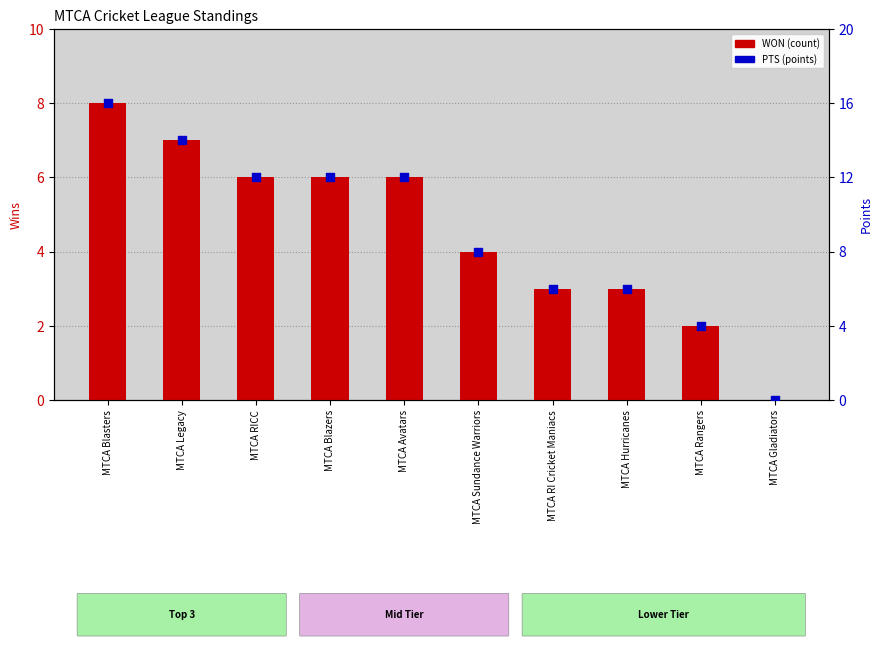

What are all the series names shown in the legend?

WON, PTS